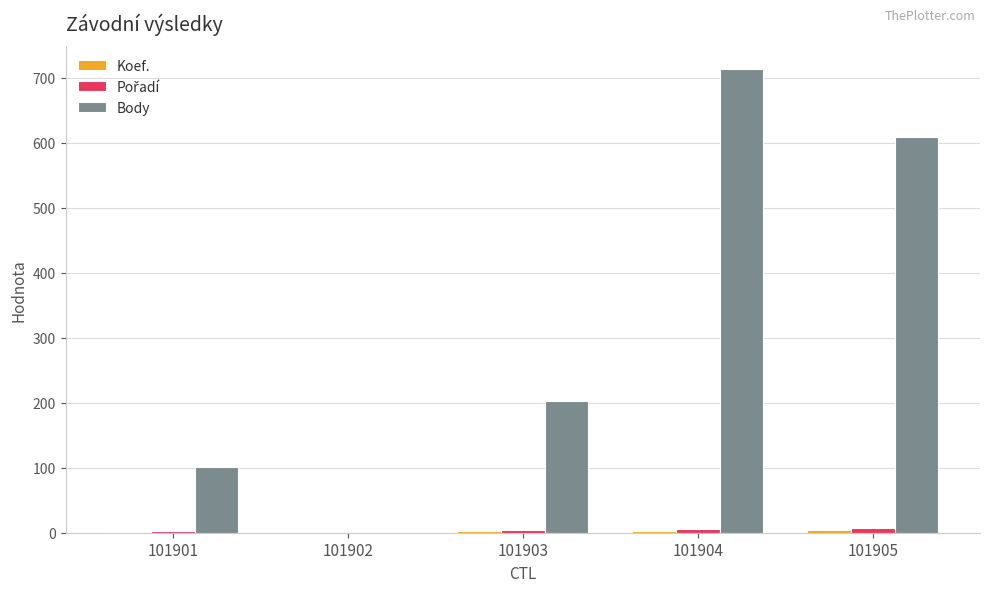

Between 101902 and 101905, which series saw the biggest shift?

Body